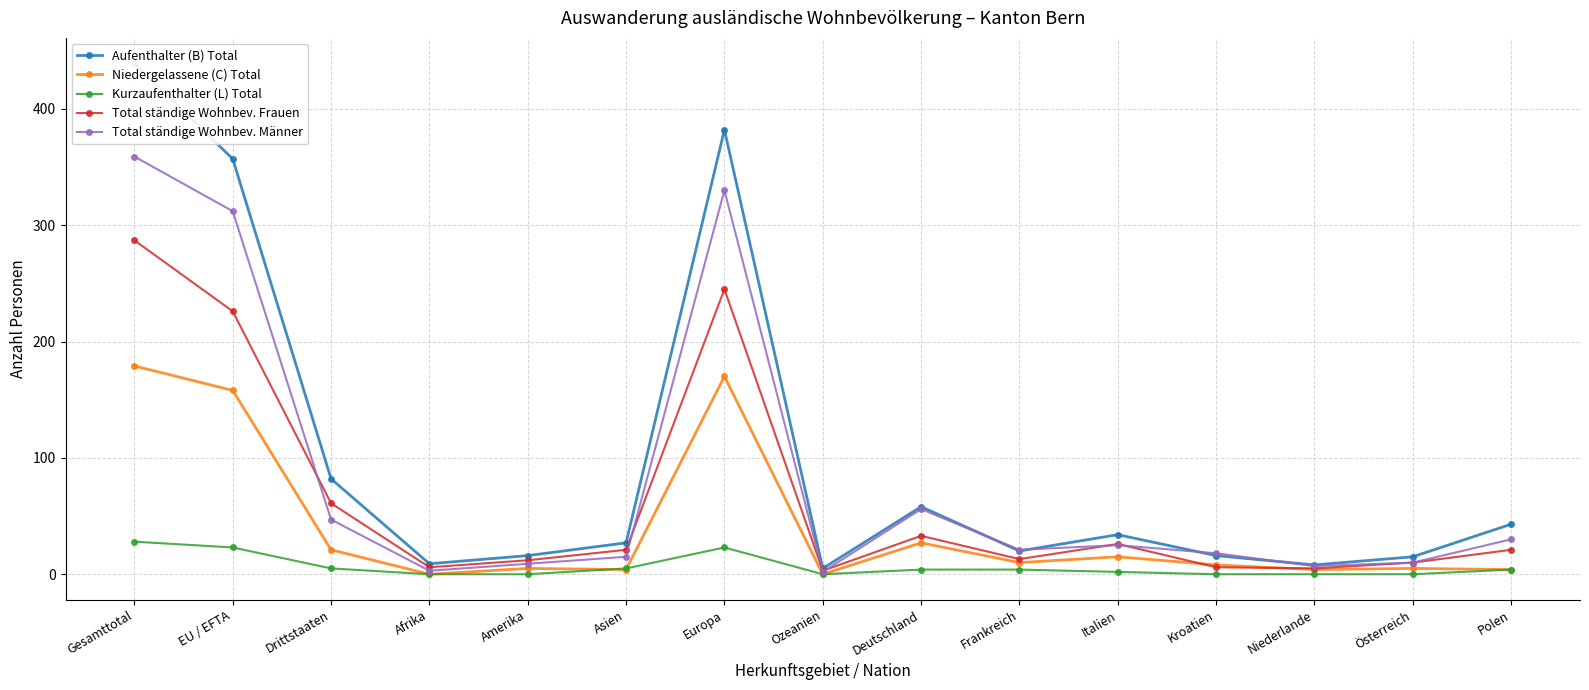

What is the value of the Total ständige Wohnbev. Männer point at the 13th from the left?

7